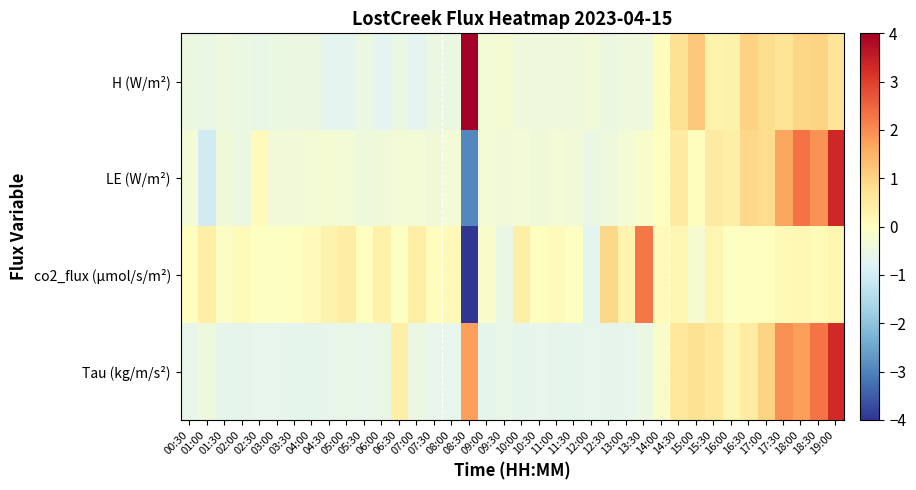

Between 01:30 and 06:30, which series saw the biggest shift?

Tau (kg/m/s²)